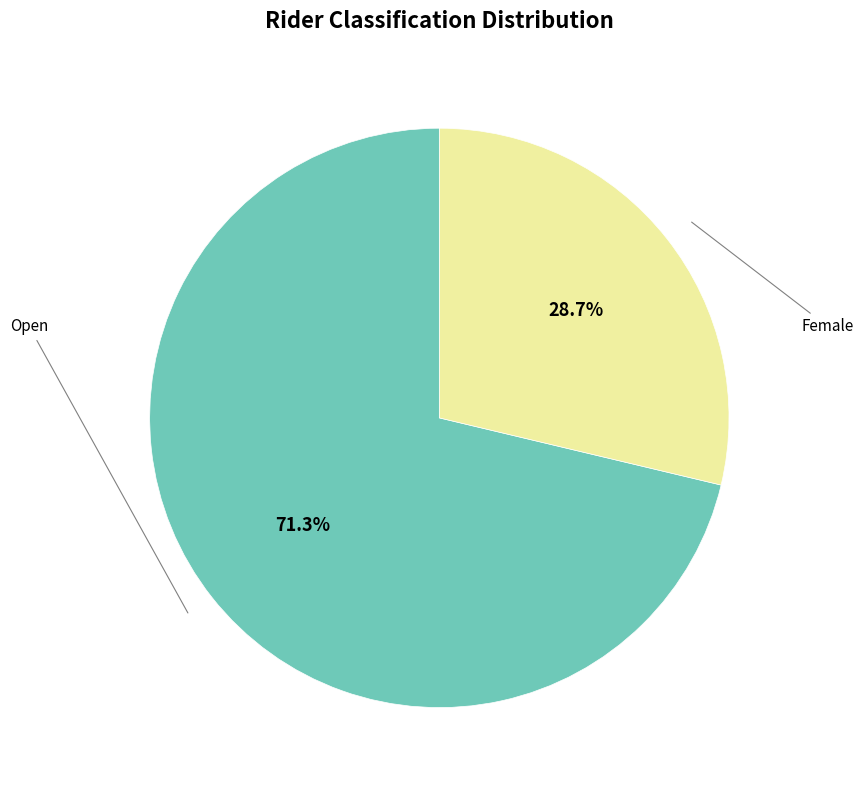

Between Open and Female, which is larger?

Open